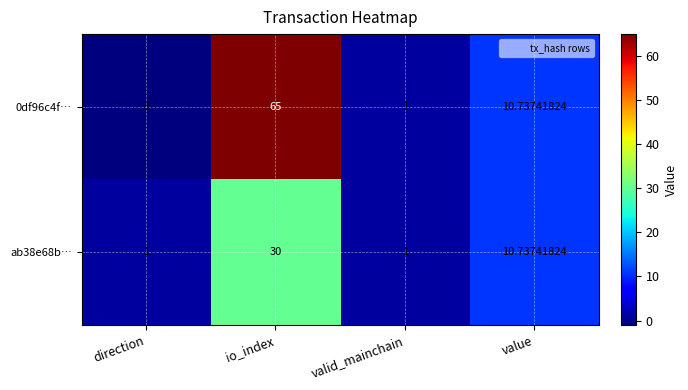

Where is ab38e68b… nearest to the value 15?

value